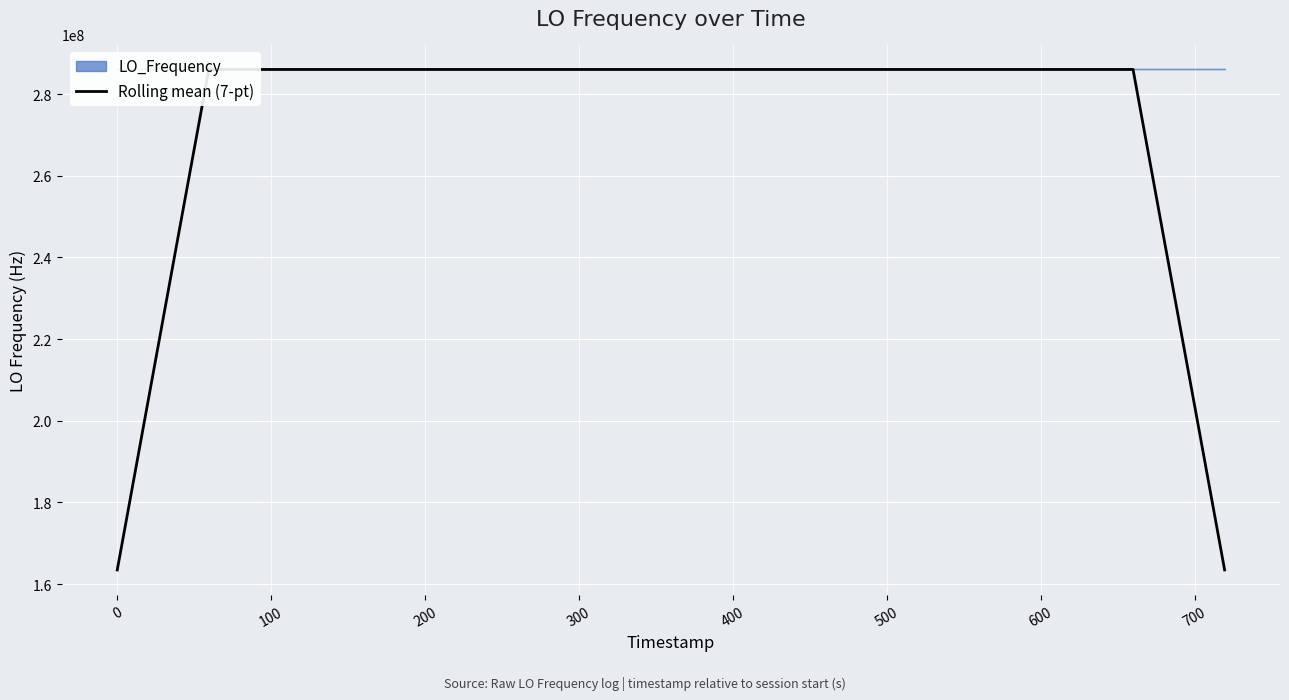

What is the lowest value of the Rolling mean (7-pt) series?

163455427.7